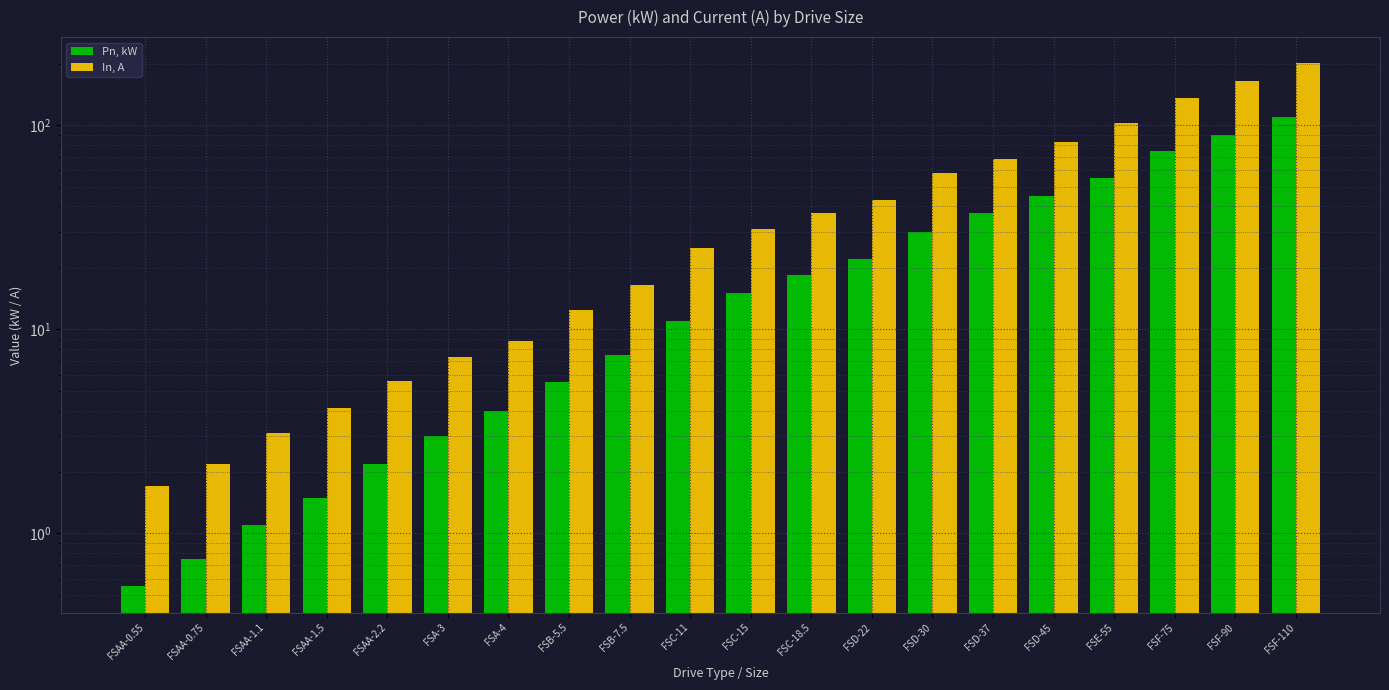

What is the sum of the Pn, kW values at FSC-18.5 and FSAA-1.1?

19.6